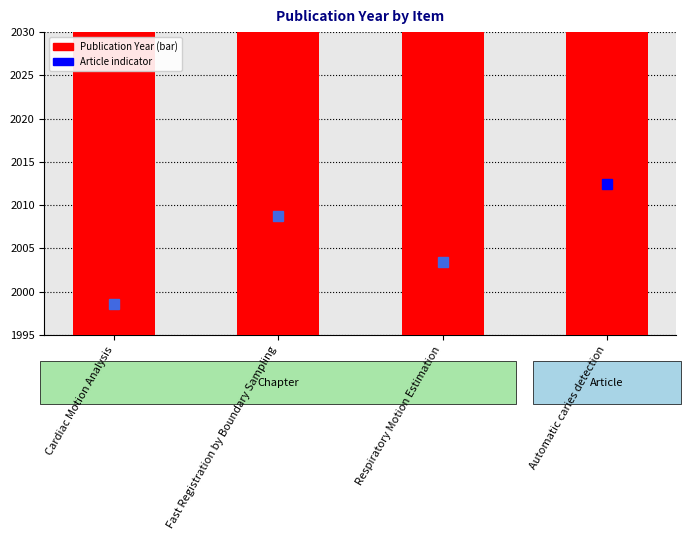

What is the difference between the second highest and minimum values?

17